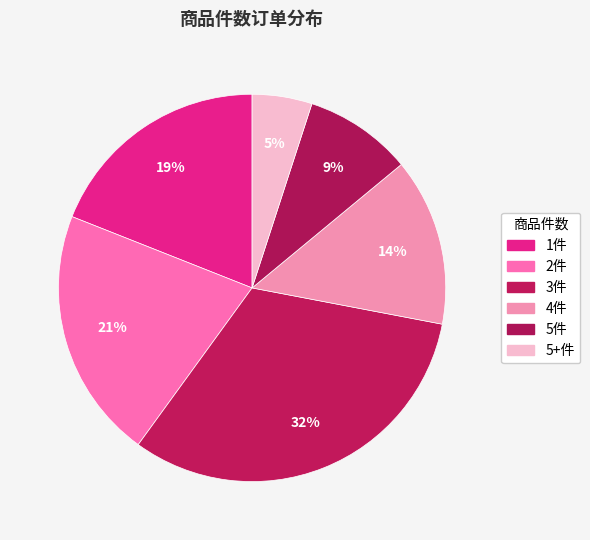

To the nearest percent, what is the average slice percentage?

17%